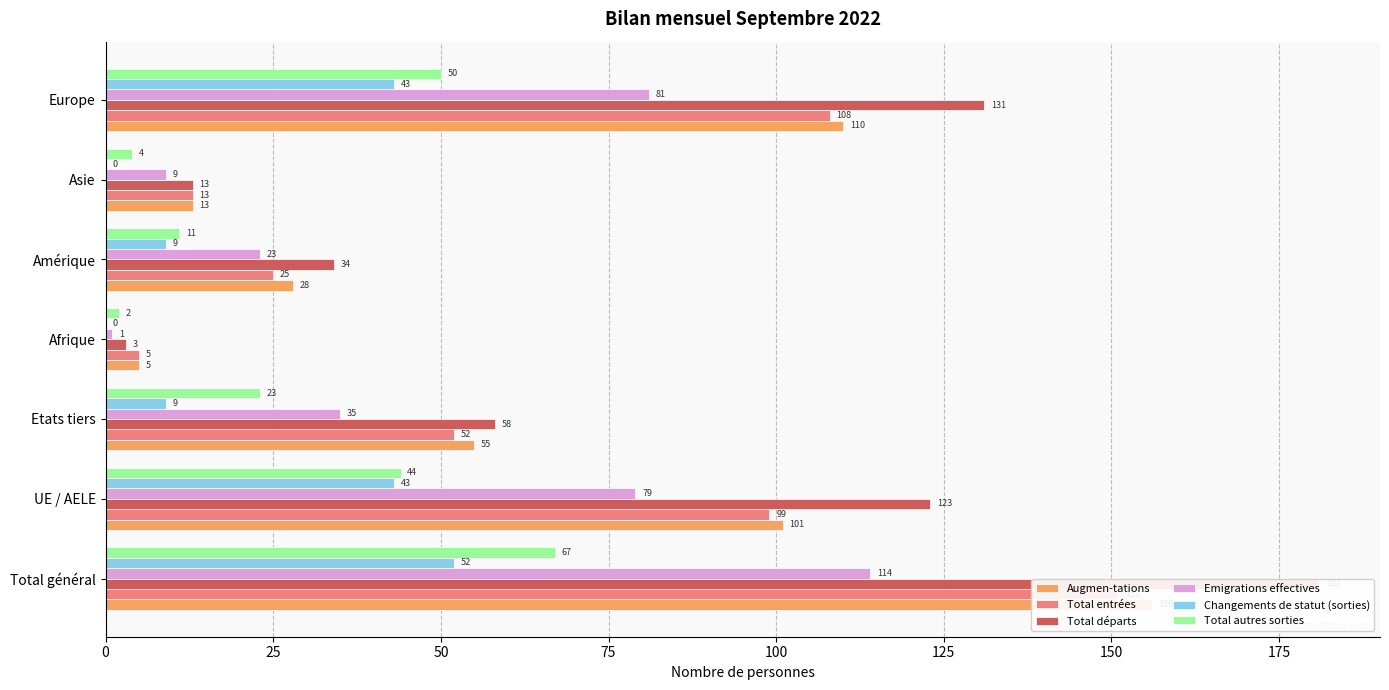

How many groups of bars are there?

7